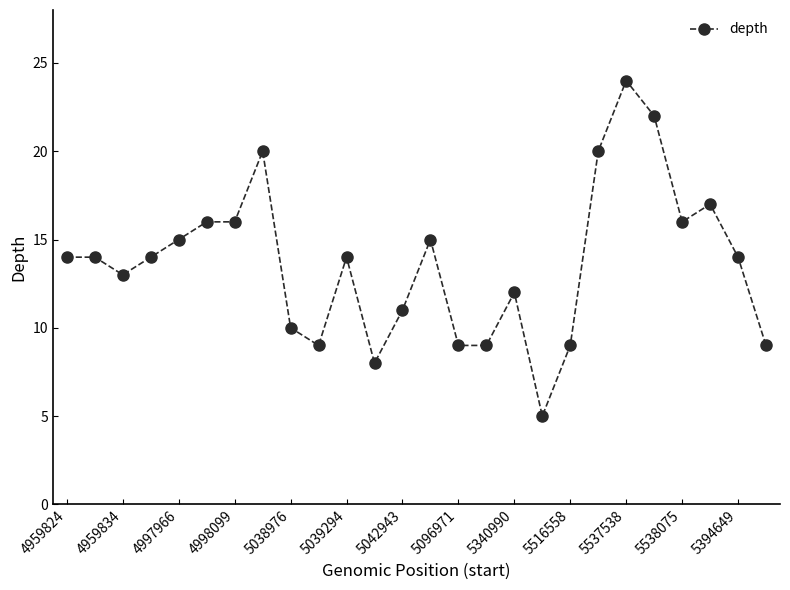

True or false: there are more than 1 points higher than both neighbors.

True